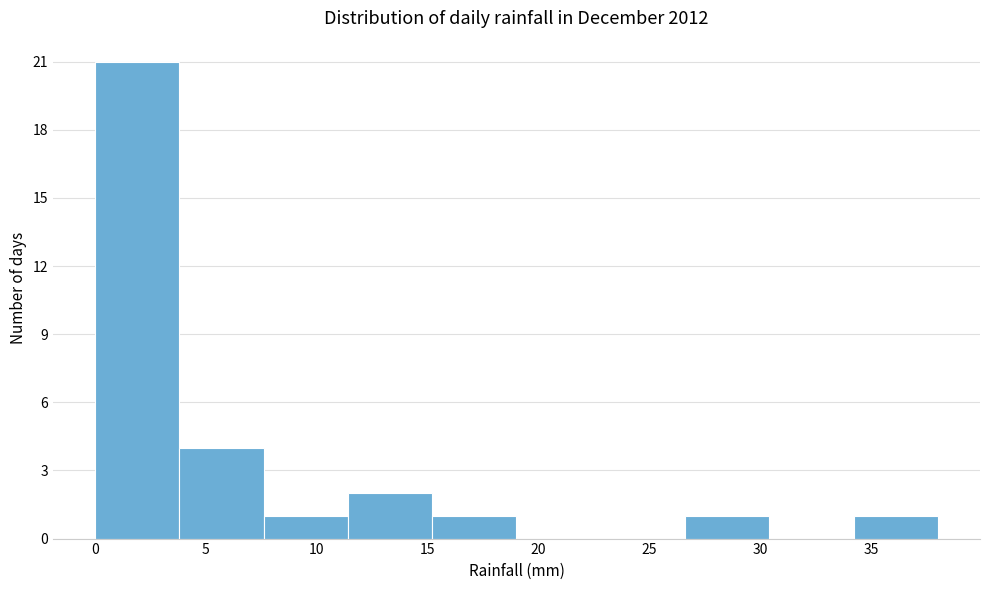

Reading left to right, list every bar in this chart as the range it spans on the x-axis followed by its height. Neither the bar edges nor the heights are printed on the chart, so give them approximately, as read against the axes.

0.0 to 3.8: 21
3.8 to 7.6: 4
7.6 to 11.4: 1
11.4 to 15.2: 2
15.2 to 19.0: 1
19.0 to 22.8: 0
22.8 to 26.6: 0
26.6 to 30.4: 1
30.4 to 34.2: 0
34.2 to 38.0: 1